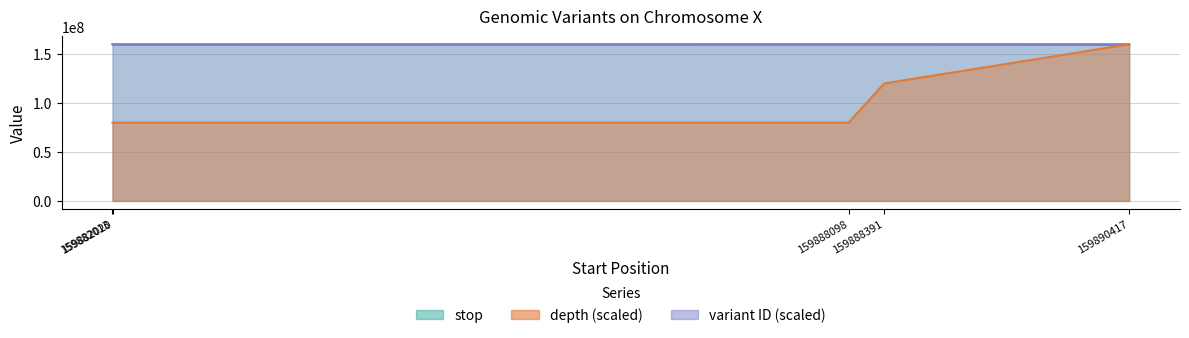

At how many categories does at least one series exceed 154348988?

5